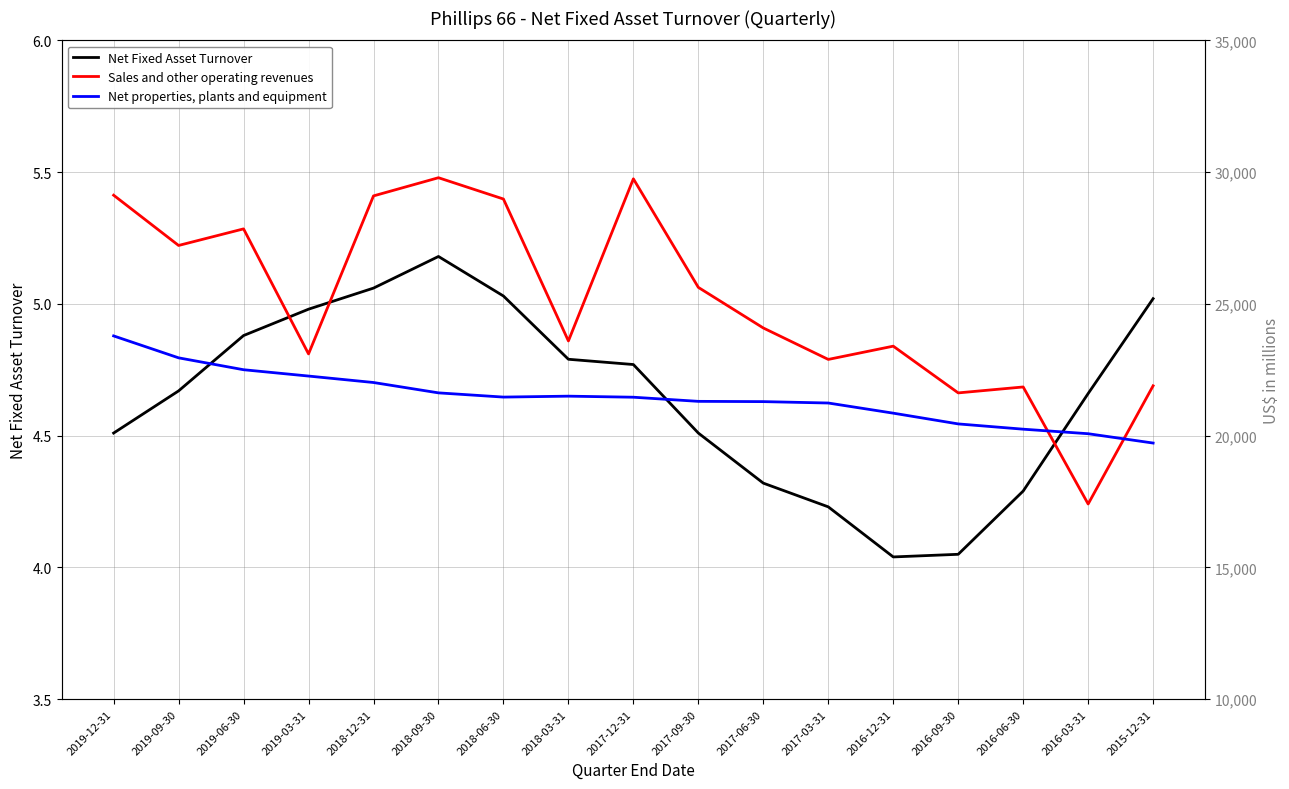

How many data points in Net properties, plants and equipment are above 21460?

8